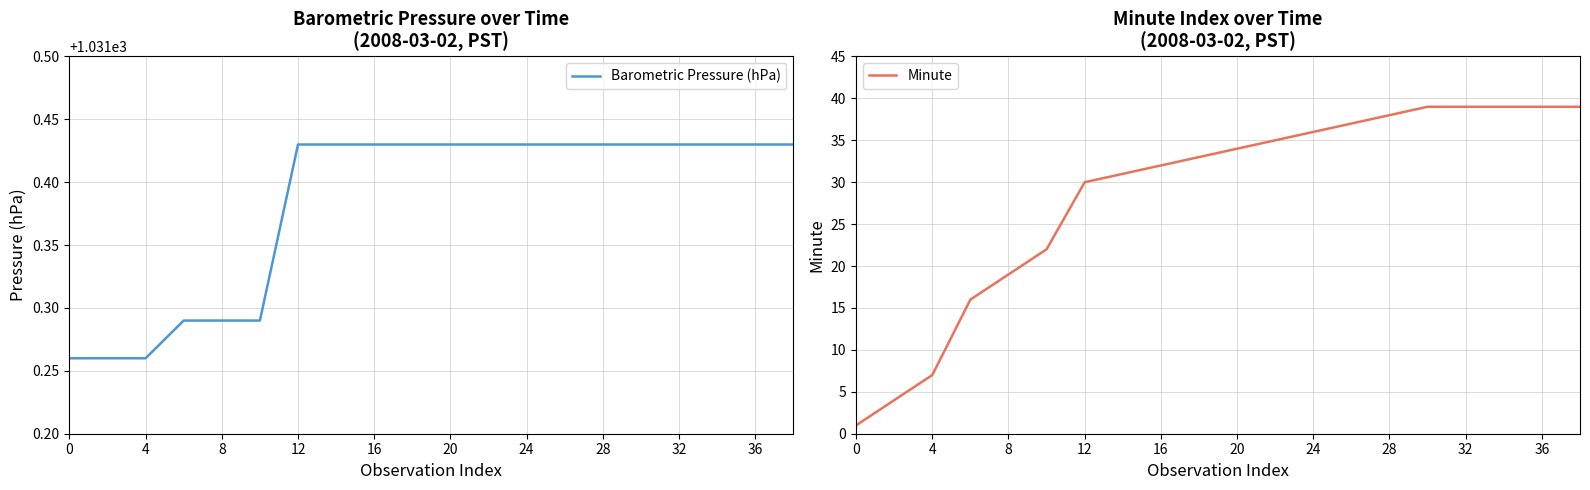

True or false: Barometric Pressure (hPa) and Minute cross at least once.

False